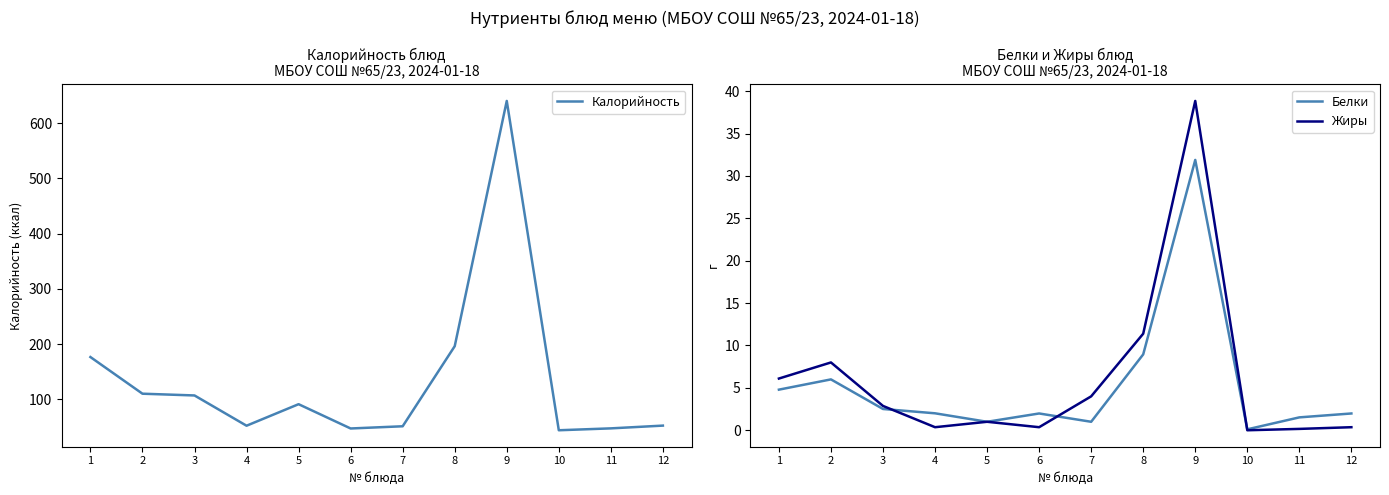

True or false: Жиры and Калорийность intersect in this chart.

False